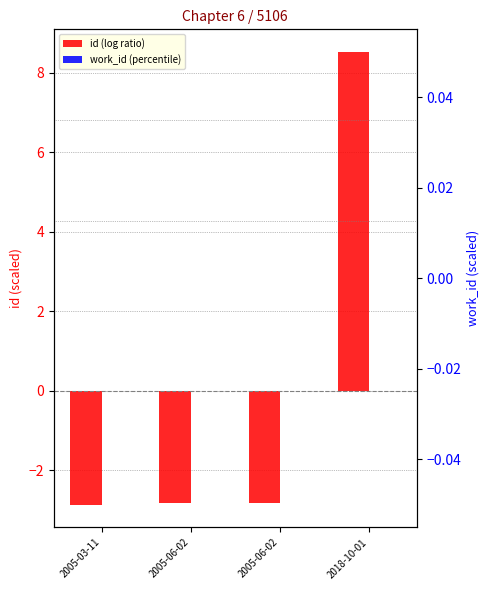

Which series changed the most between 2005-03-11 and 2005-06-02?

id